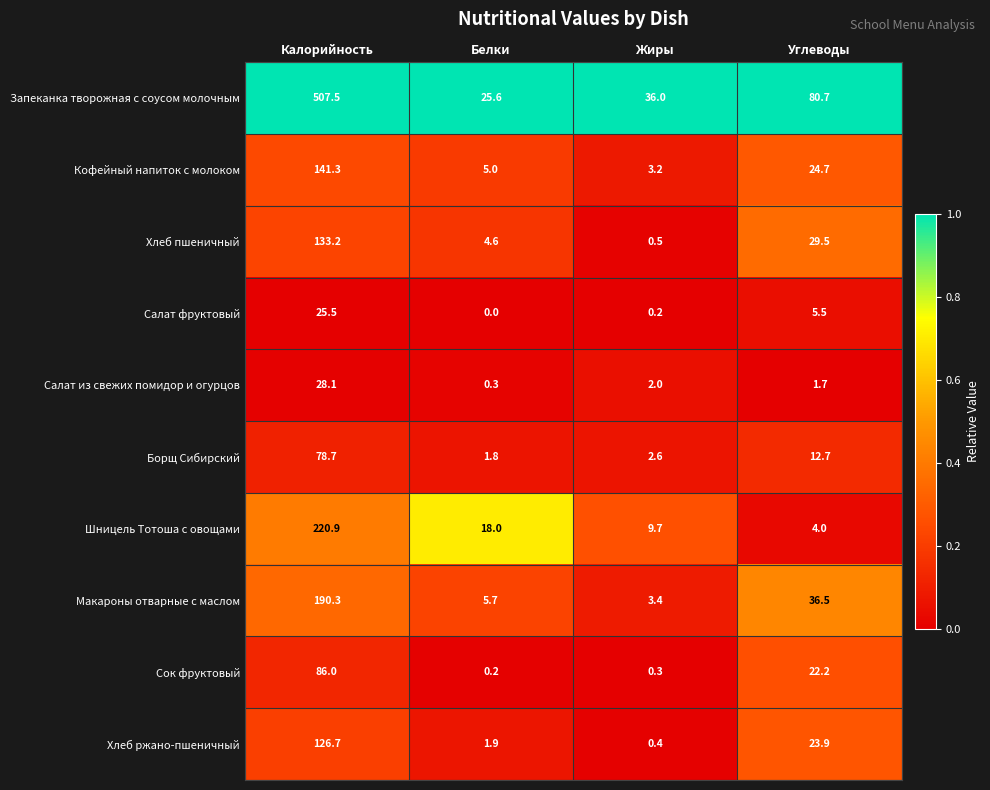

Which series has the largest total across all categories?

Запеканка творожная с соусом молочным